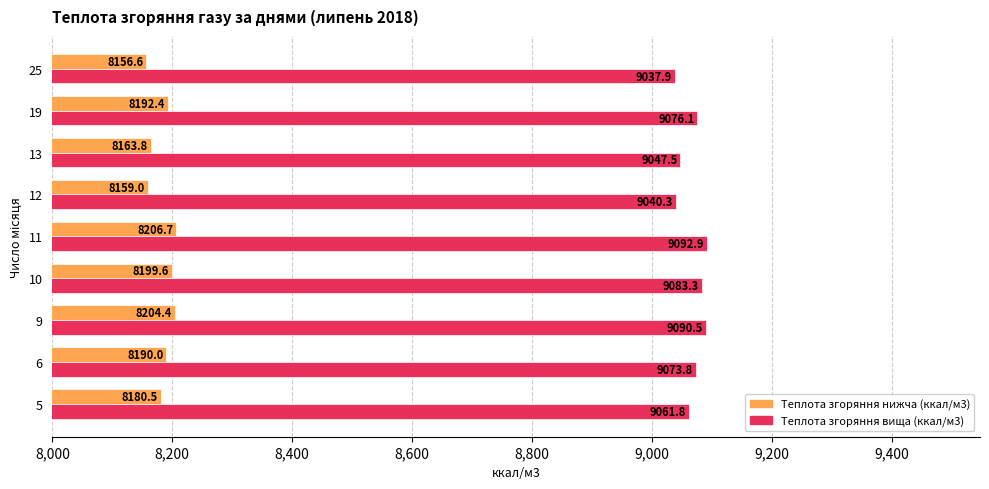

The value of Теплота згоряння нижча (ккал/м3) at 12 is 8159.0. True or false?

True